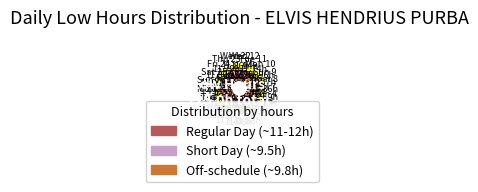

Is there any slice that represents more than half of the pie?

No